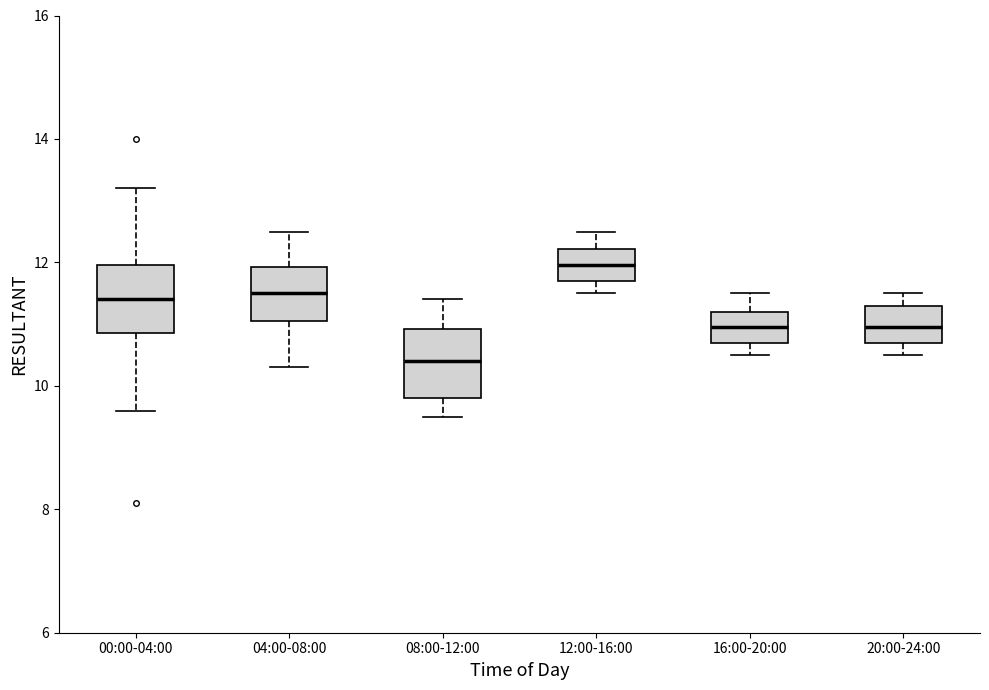

Reading left to right, read every box against the y-axis: the position of its median line, the range the box covers, and the ends of its whiskers. The values are not printed on the chart, so give them approximately, as read against the axis.

00:00-04:00: median 11.4, box 10.8 to 12.0, whiskers 9.6 to 13.2
04:00-08:00: median 11.6, box 11.0 to 12.0, whiskers 10.4 to 12.6
08:00-12:00: median 10.4, box 9.8 to 11.0, whiskers 9.6 to 11.4
12:00-16:00: median 12.0, box 11.8 to 12.2, whiskers 11.6 to 12.6
16:00-20:00: median 11.0, box 10.8 to 11.2, whiskers 10.6 to 11.6
20:00-24:00: median 11.0, box 10.8 to 11.4, whiskers 10.6 to 11.6